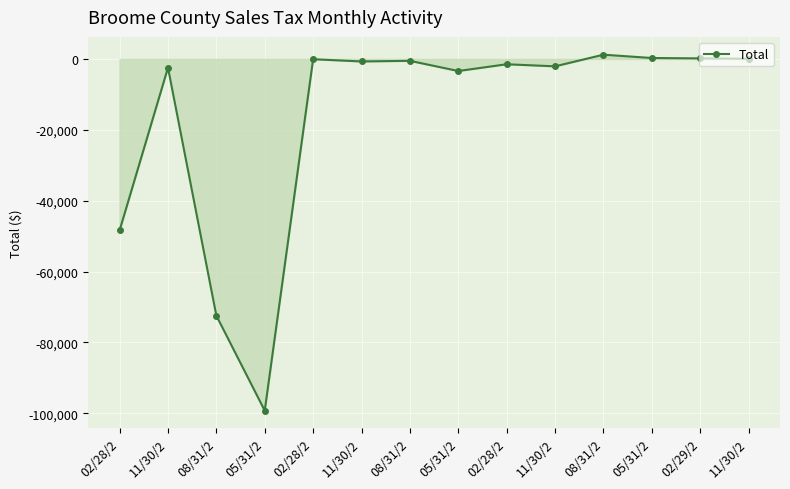

How many lines are shown in the chart?

1